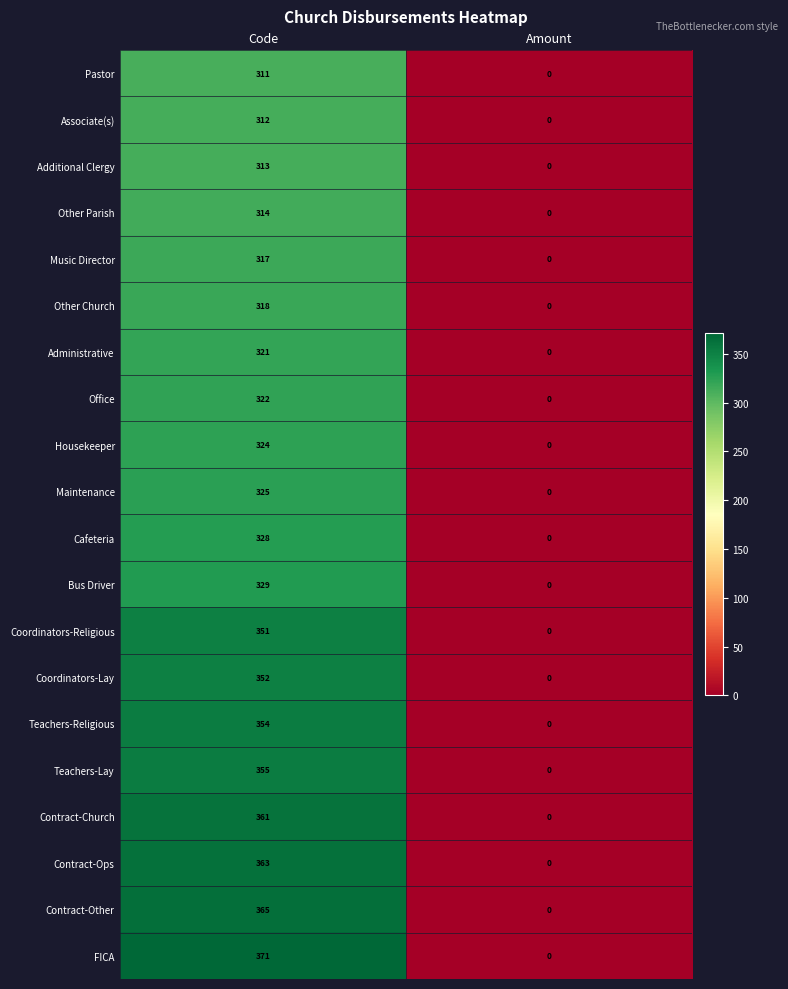

Is it true that Bus Driver equals 72 at Code?

False